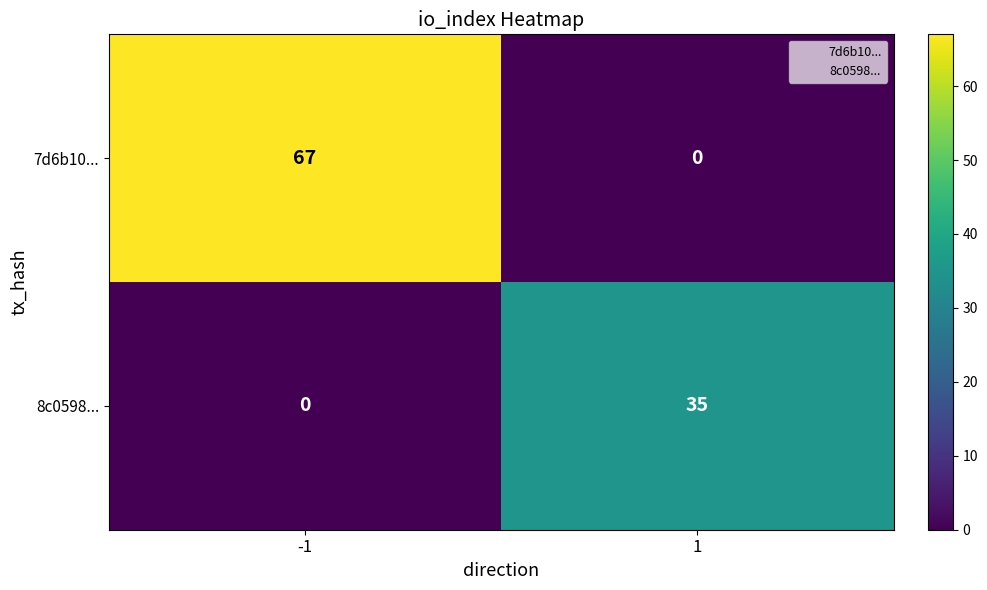

Which series has the largest total across all categories?

7d6b10...